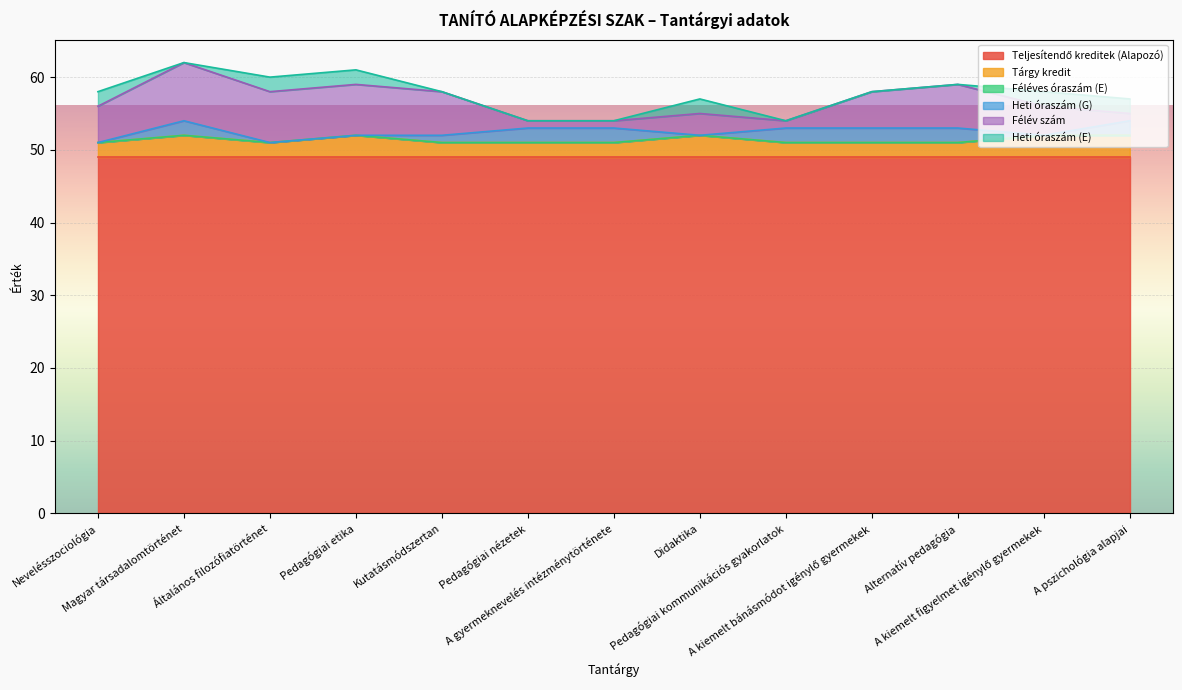

What is the label of the 13th point from the left?

A pszichológia alapjai